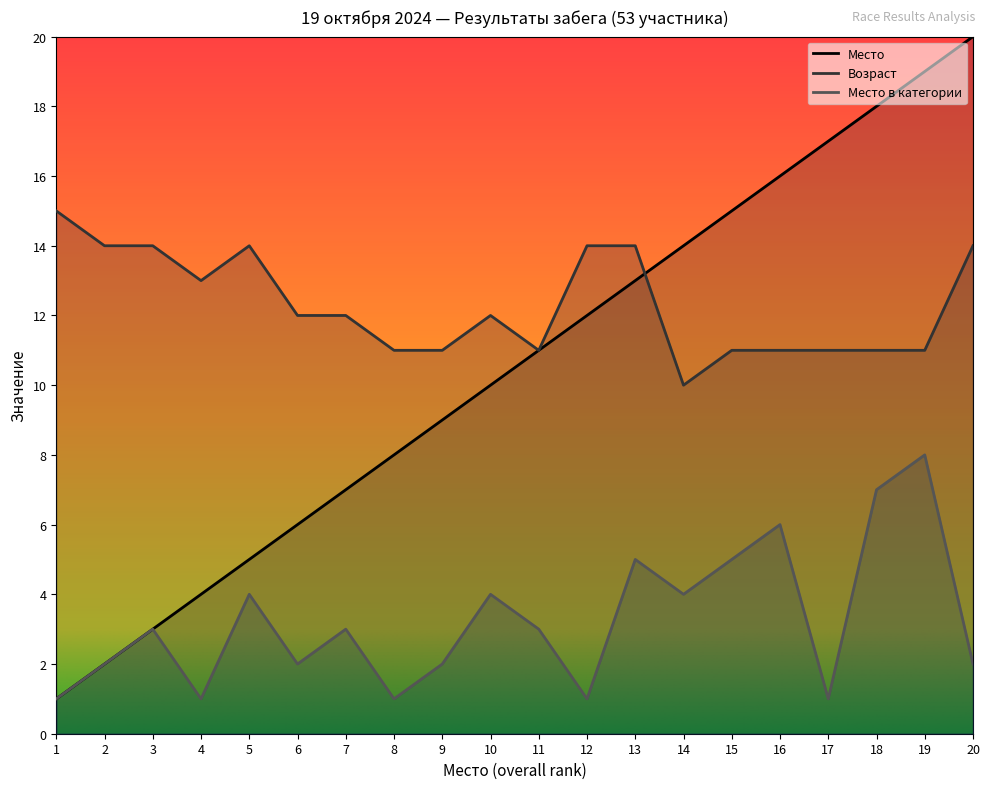

Where does the Место series first go above 11?

12